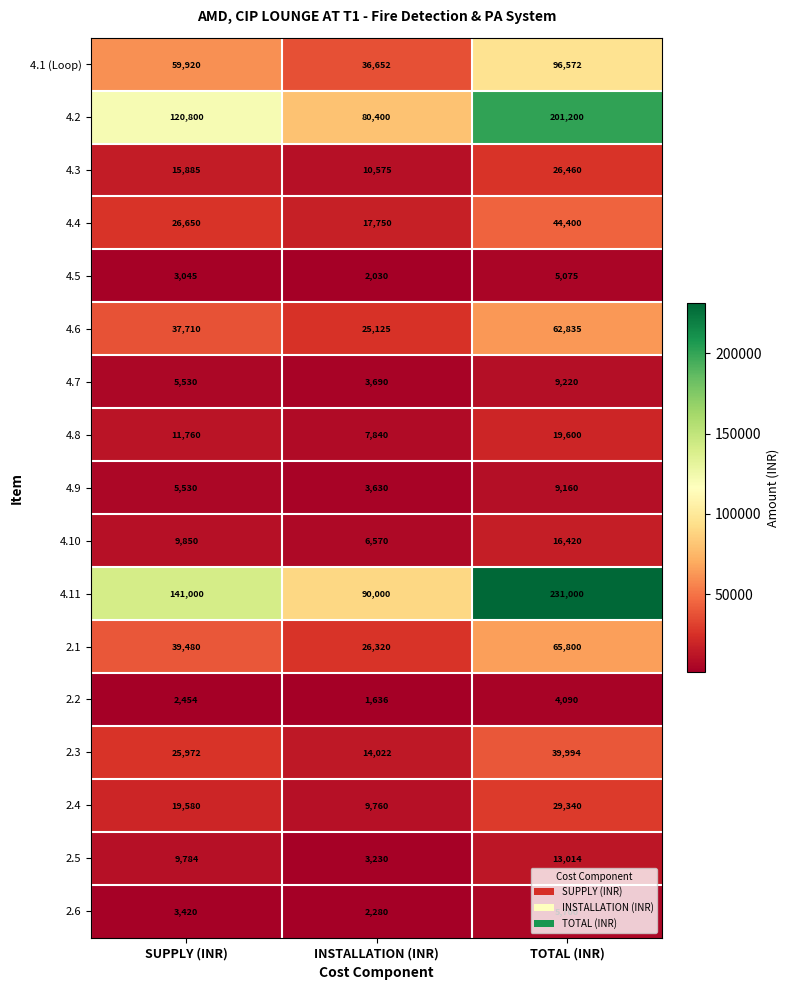

Where is 2.3 nearest to the value 27008?

SUPPLY (INR)